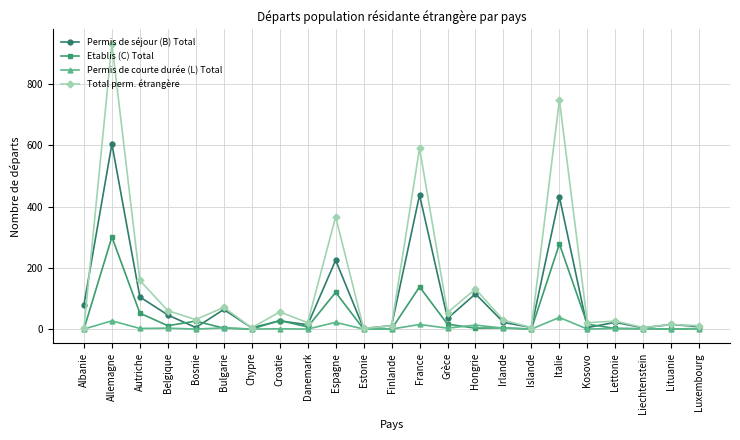

The value of Etablis (C) Total at Espagne is 120. True or false?

True